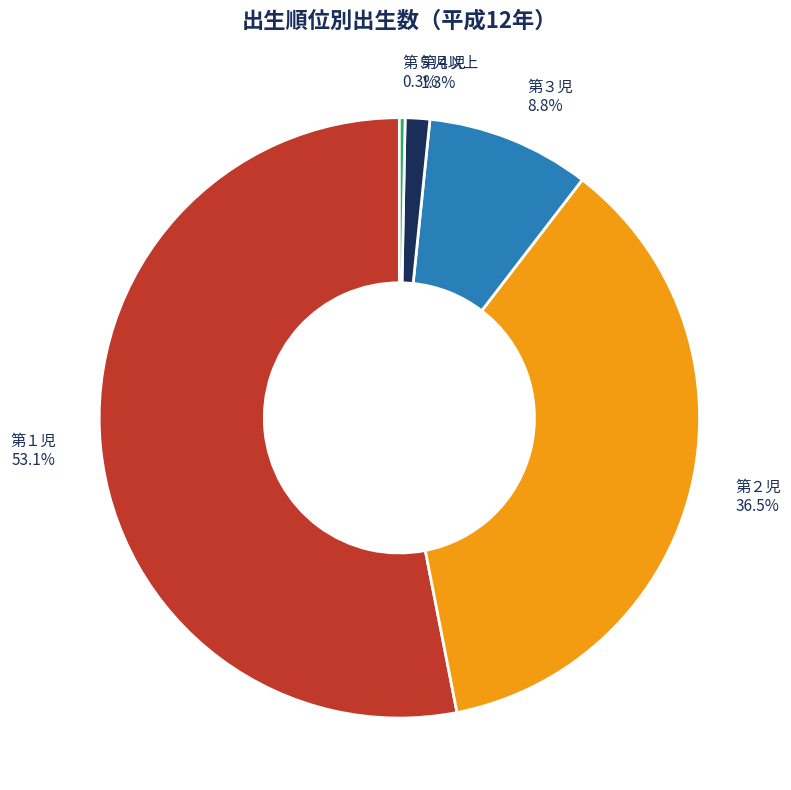

How many slices are in this pie chart?

5